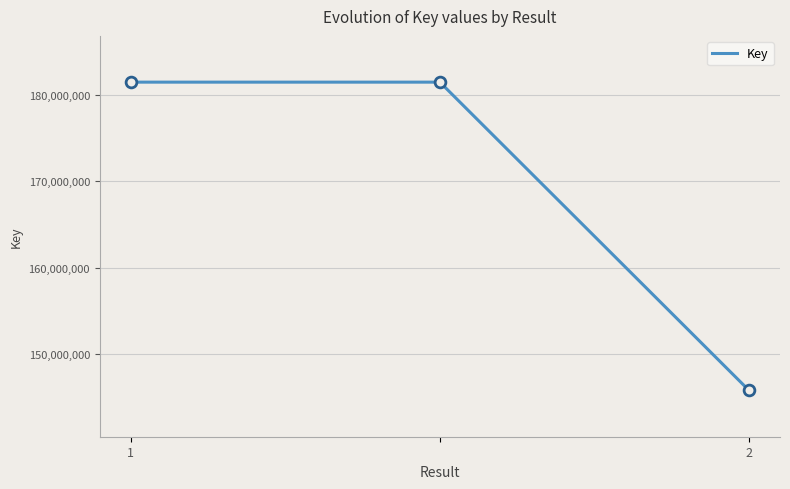

What is the average value?

169560500